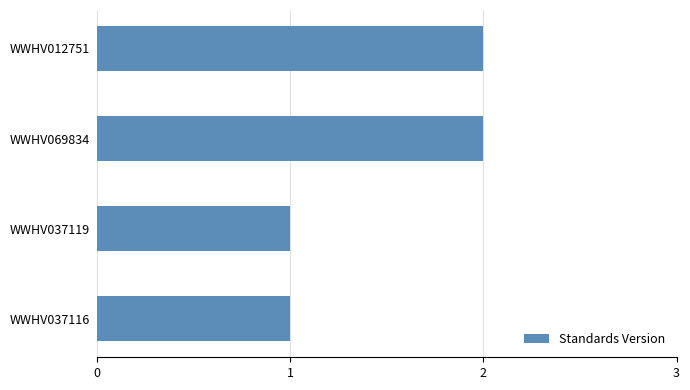

Which has a higher value, WWHV069834 or WWHV037119?

WWHV069834